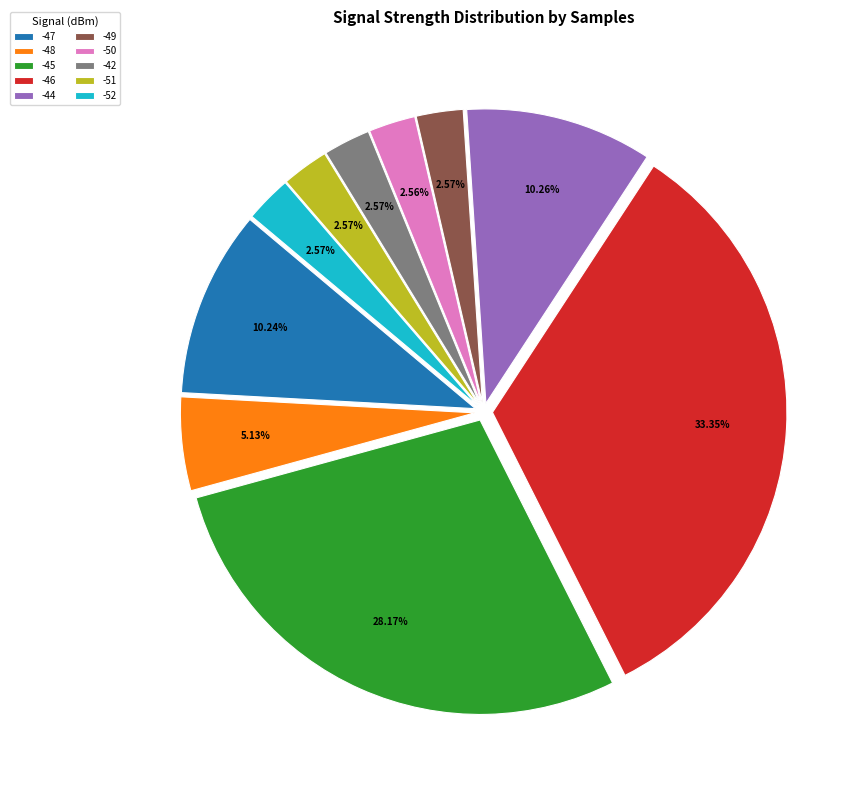

Does any single category account for the majority?

No